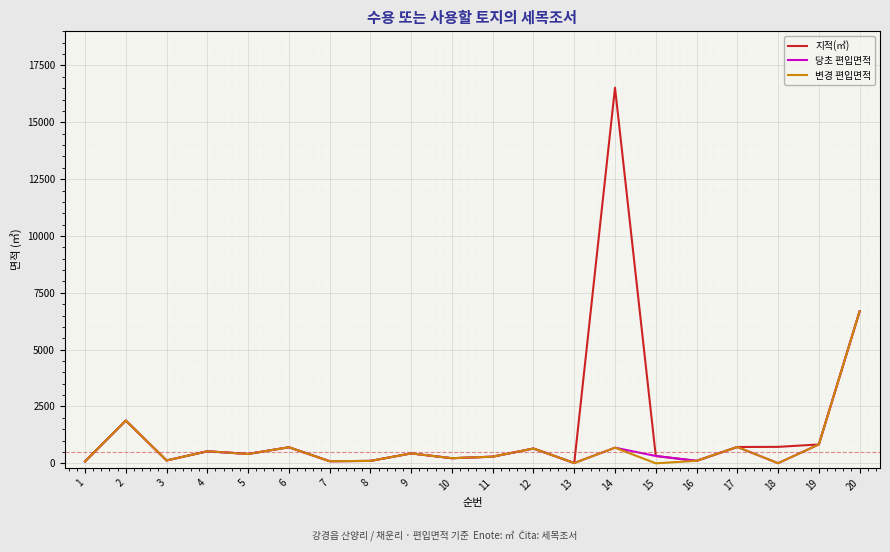

The value of 지적(㎥) at 10 is 225. True or false?

True